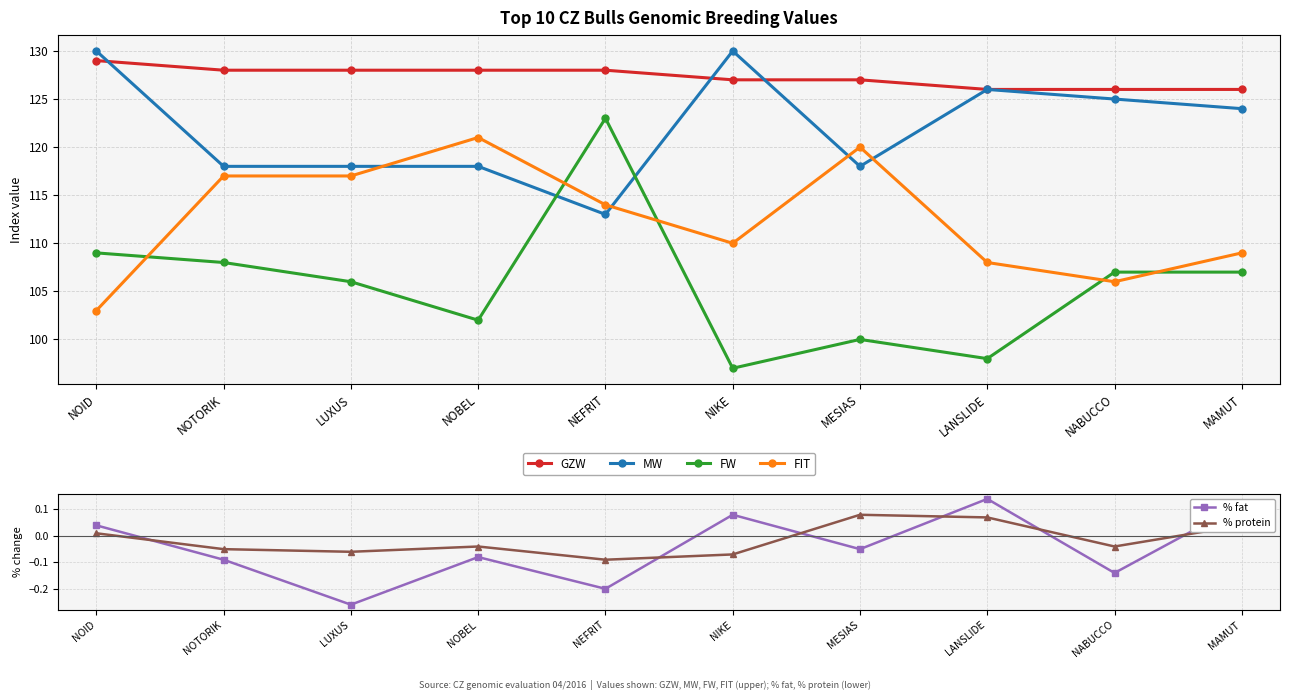

What is the sum of all FW values?

1057